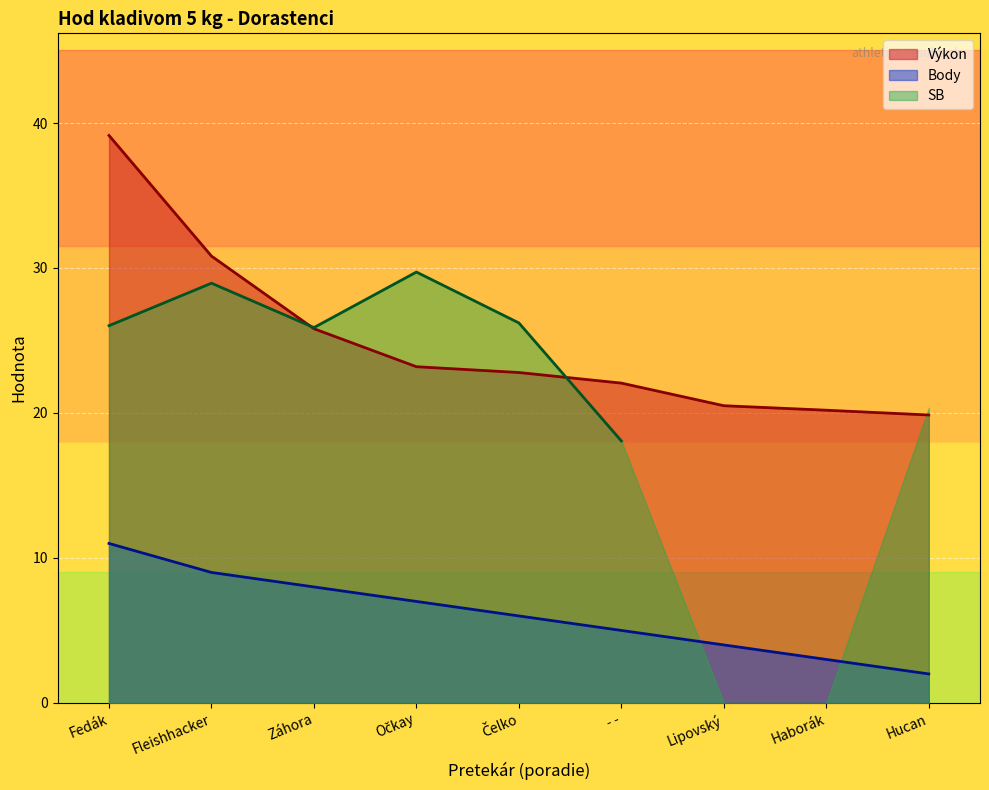

The Body series shows 12.5 at Očkay. True or false?

False